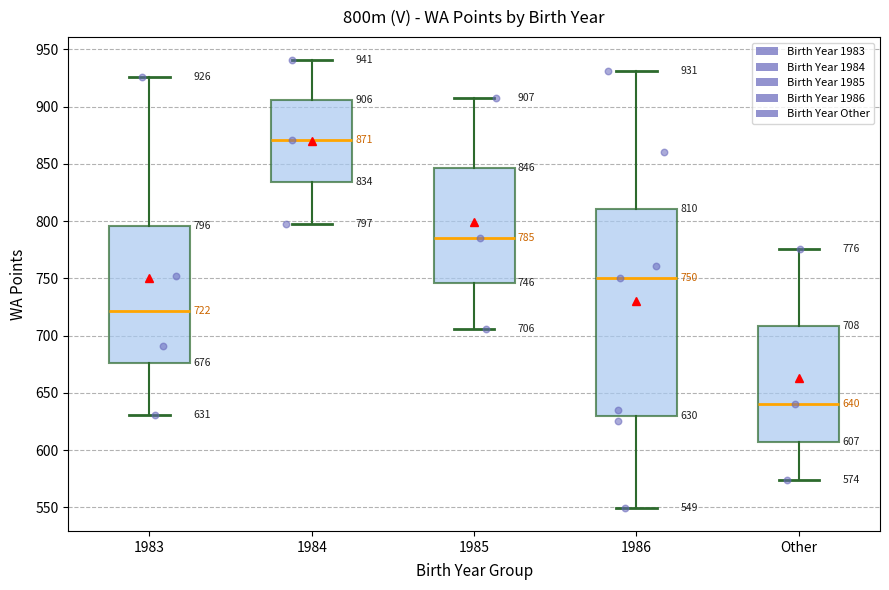

Which box is the tallest, from its lower edge to its upper edge?

1986